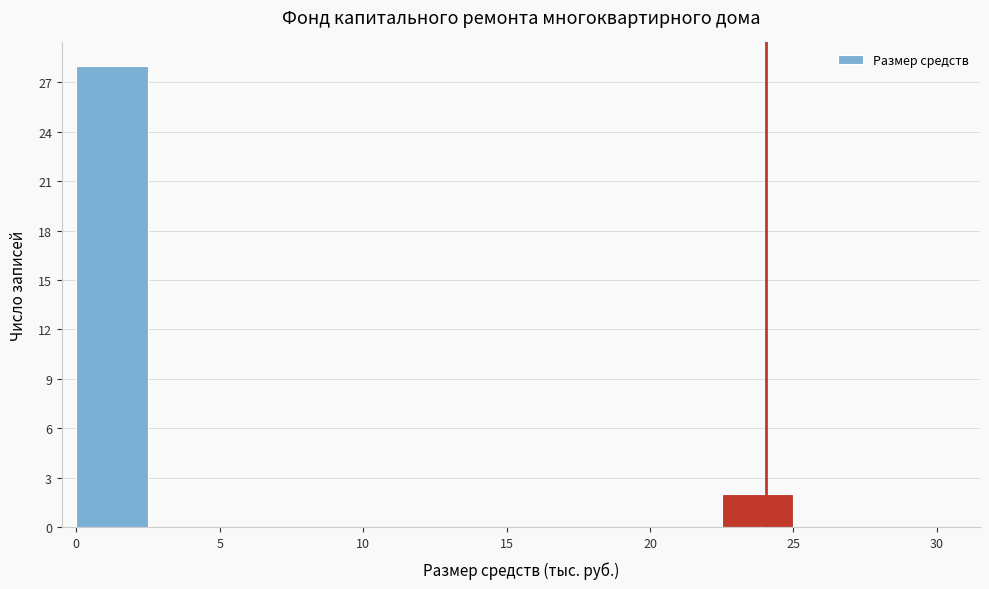

Over which range of the x-axis is the bar tallest?

0.0 to 2.5